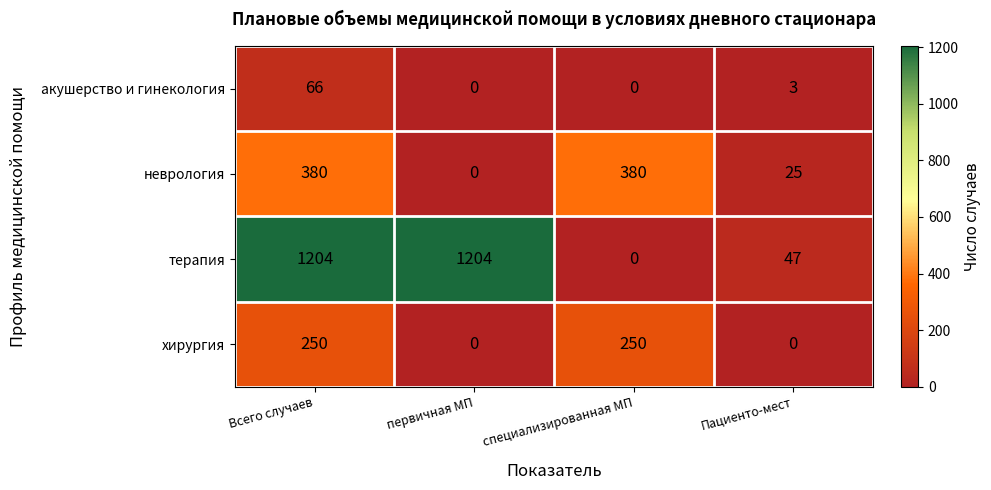

At Всего случаев, list the series in order from smallest to largest.

акушерство и гинекология, хирургия, неврология, терапия